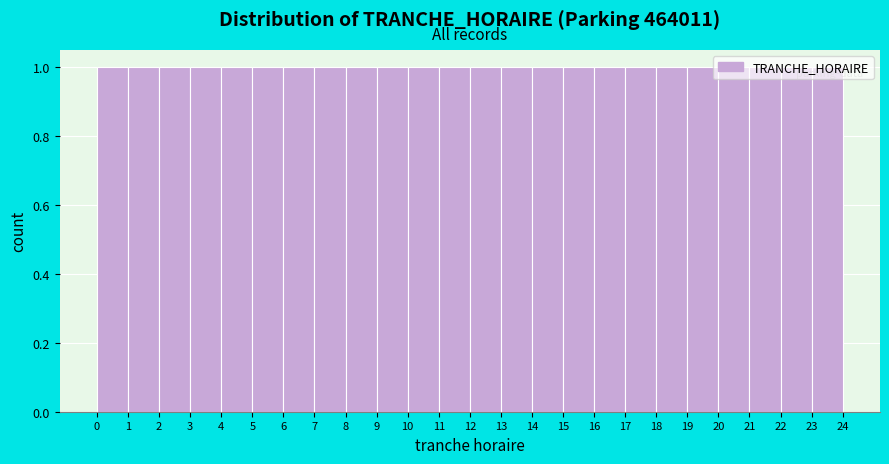

Reading left to right, transcribe this chart: for each bar, give the range it covers on the x-axis and its height. The values are not printed on the chart, so give them approximately, as read against the axis.

0 to 1: 1
1 to 2: 1
2 to 3: 1
3 to 4: 1
4 to 5: 1
5 to 6: 1
6 to 7: 1
7 to 8: 1
8 to 9: 1
9 to 10: 1
10 to 11: 1
11 to 12: 1
12 to 13: 1
13 to 14: 1
14 to 15: 1
15 to 16: 1
16 to 17: 1
17 to 18: 1
18 to 19: 1
19 to 20: 1
20 to 21: 1
21 to 22: 1
22 to 23: 1
23 to 24: 1